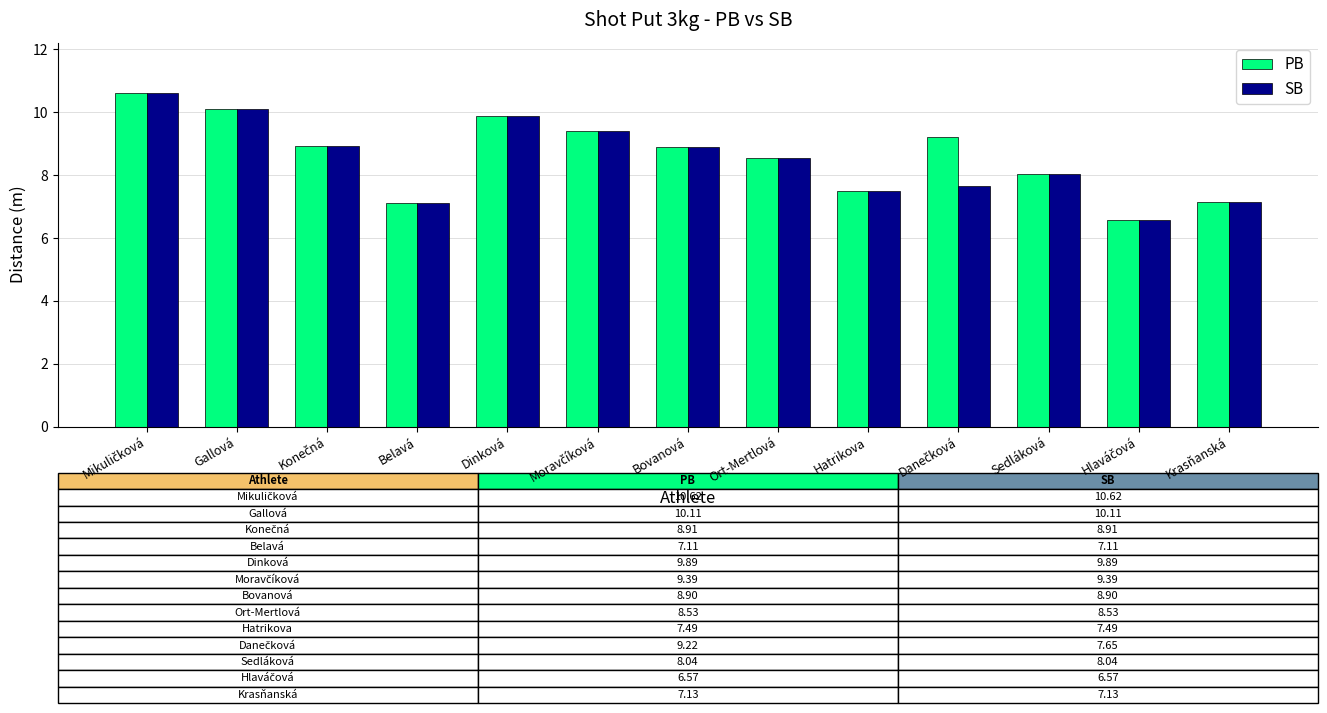

What is the maximum value for PB?

10.6